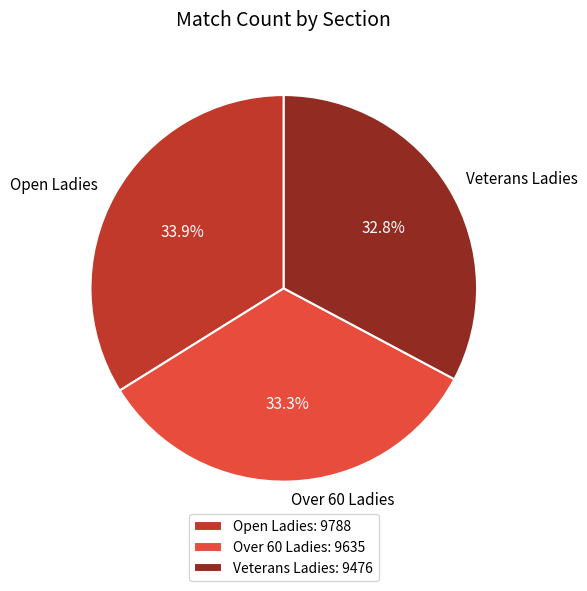

How many slices are in this pie chart?

3